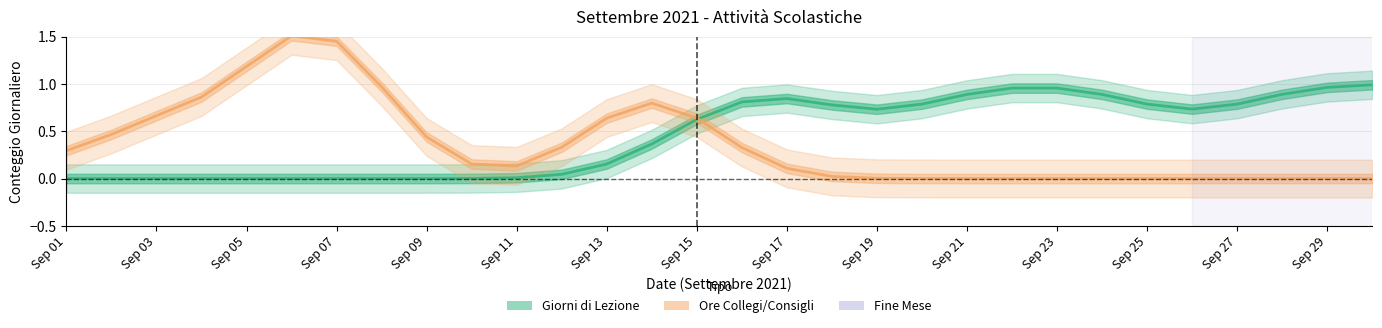

What is the difference between the maximum and minimum values in the Ore Collegi/Consigli series?

1.5